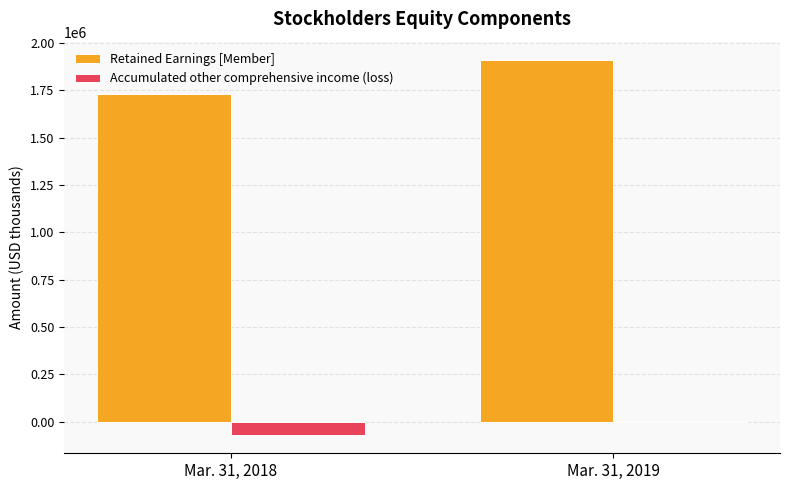

At which label is Retained Earnings [Member] closest to 1819975?

Mar. 31, 2018